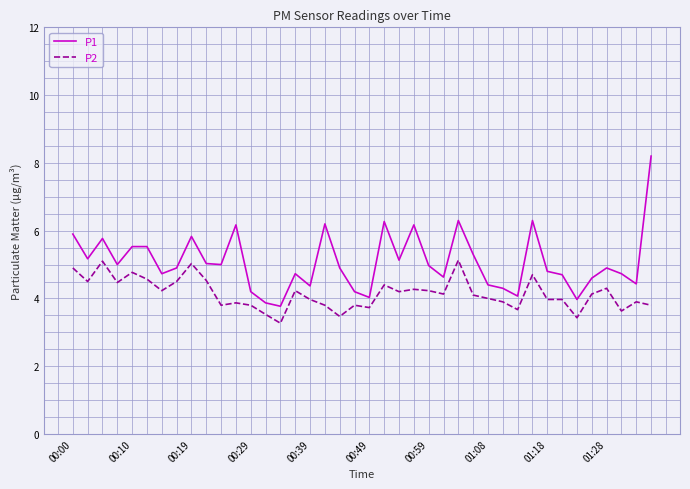

What is the minimum value for P1?

3.8